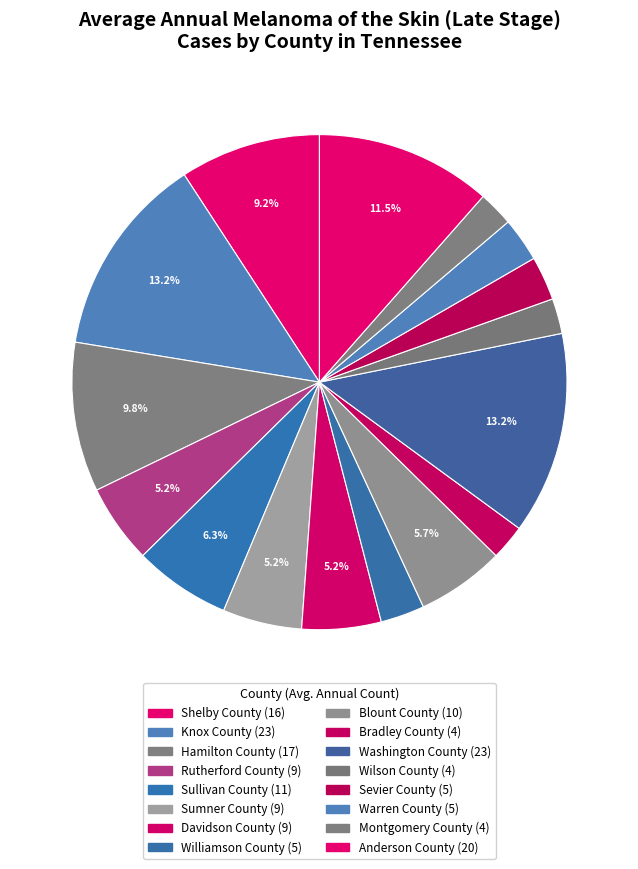

Between Sullivan County and Shelby County, which is larger?

Shelby County